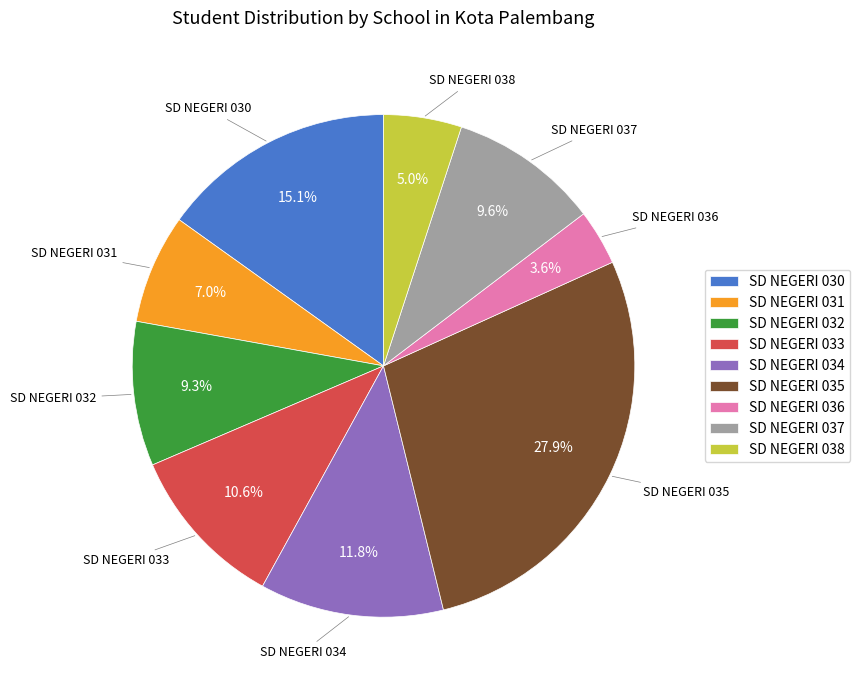

Does any single category account for the majority?

No